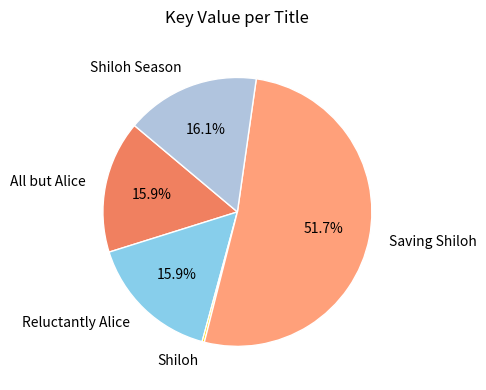

Does any single category account for the majority?

Yes